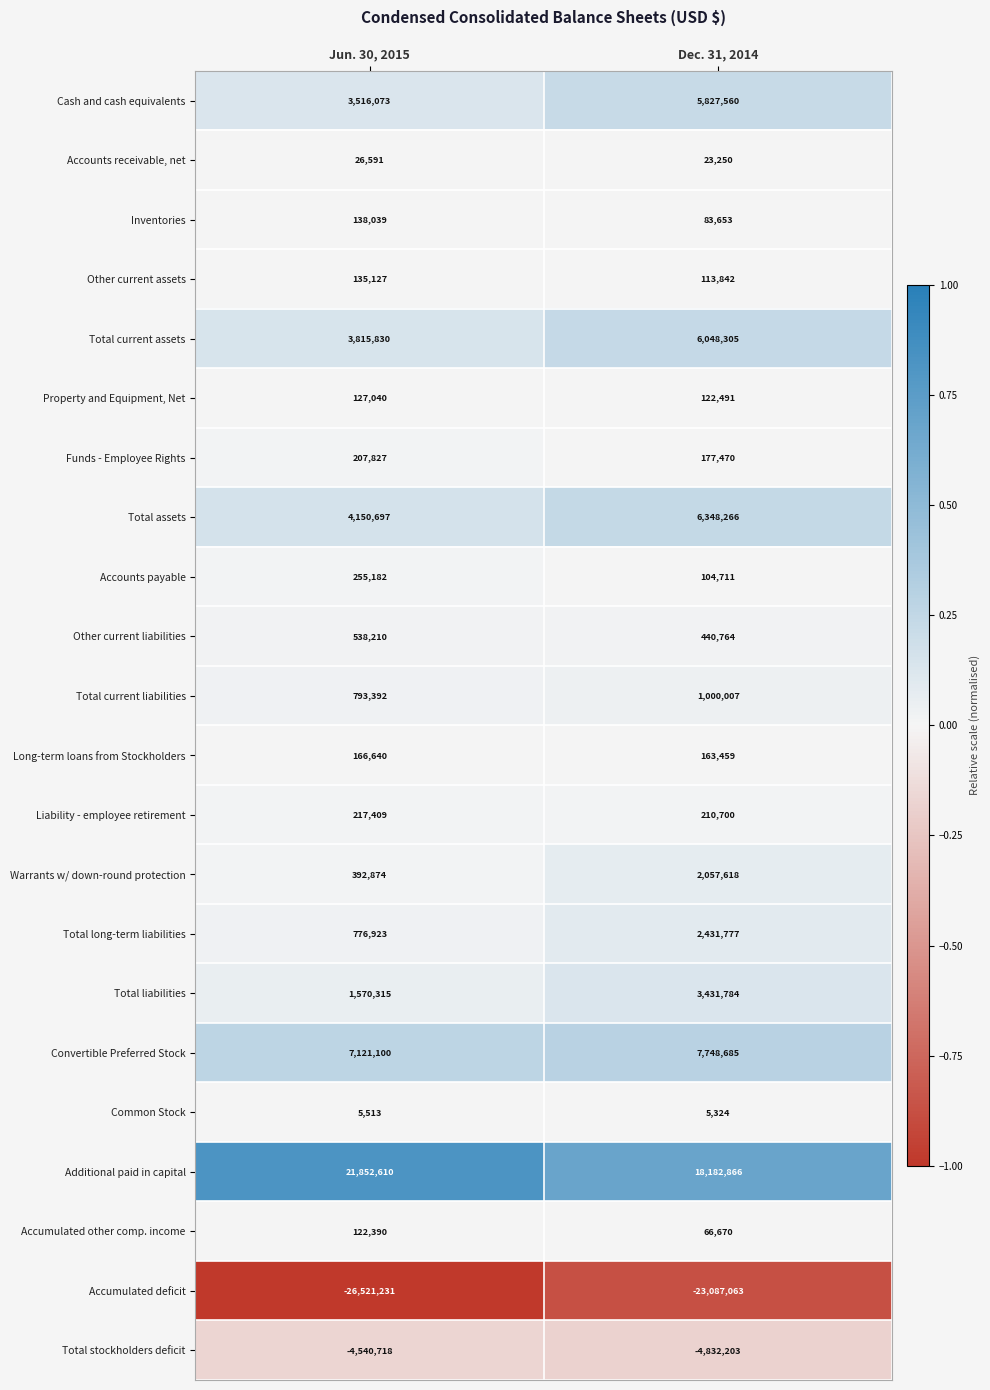

At Jun. 30, 2015, list the series in order from smallest to largest.

Accumulated deficit, Total stockholders deficit, Common Stock, Accounts receivable, net, Accumulated other comp. income, Property and Equipment, Net, Other current assets, Inventories, Long-term loans from Stockholders, Funds - Employee Rights, Liability - employee retirement, Accounts payable, Warrants w/ down-round protection, Other current liabilities, Total long-term liabilities, Total current liabilities, Total liabilities, Cash and cash equivalents, Total current assets, Total assets, Convertible Preferred Stock, Additional paid in capital